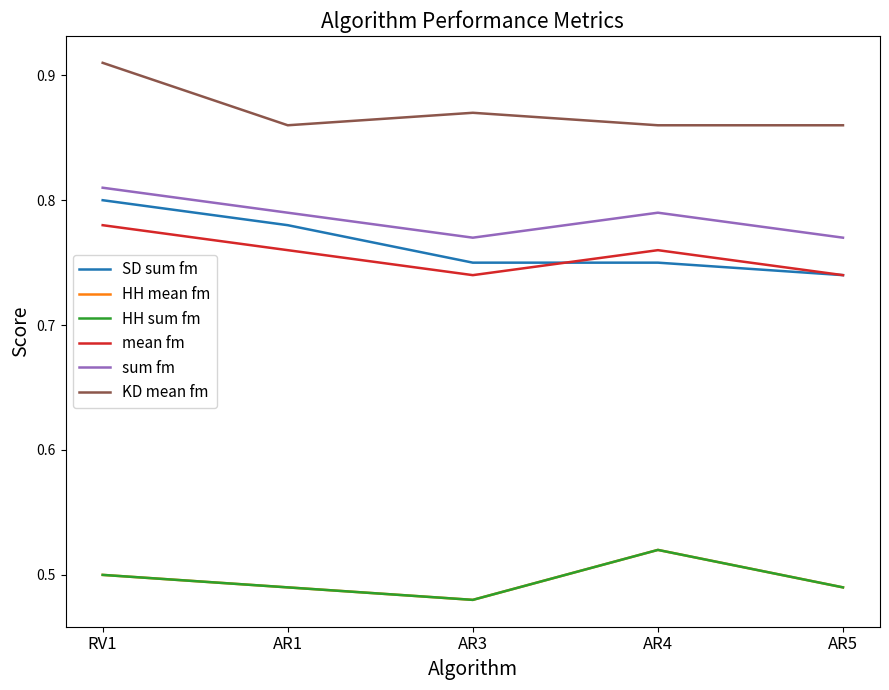

What is the maximum value for KD mean fm?

0.9